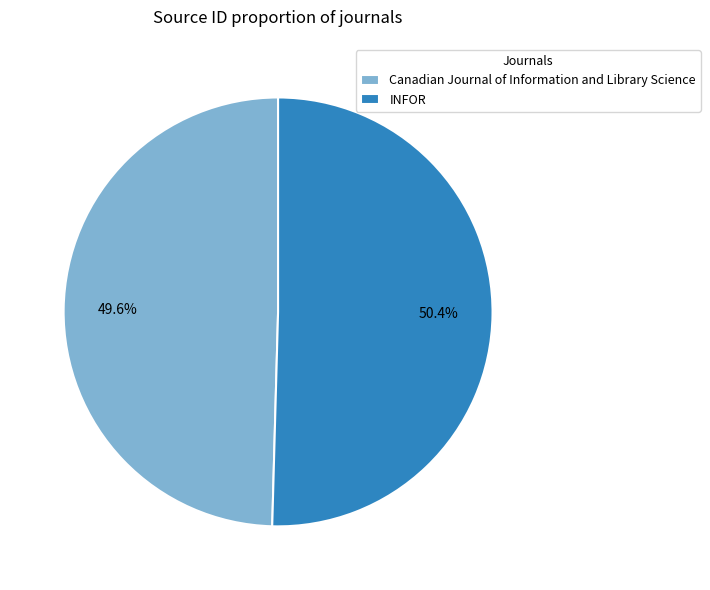

Which category accounts for the majority?

INFOR